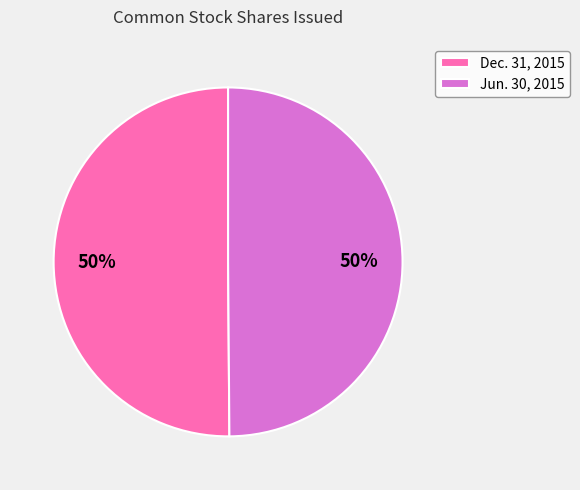

Combined, do Dec. 31, 2015 and Jun. 30, 2015 account for over 50%?

Yes